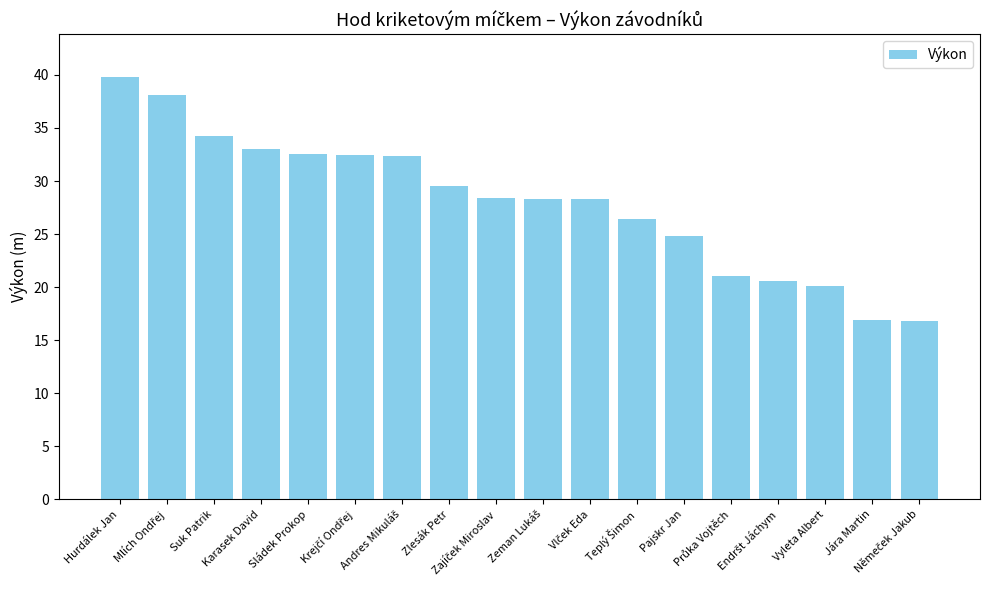

How many values are below 28?

7